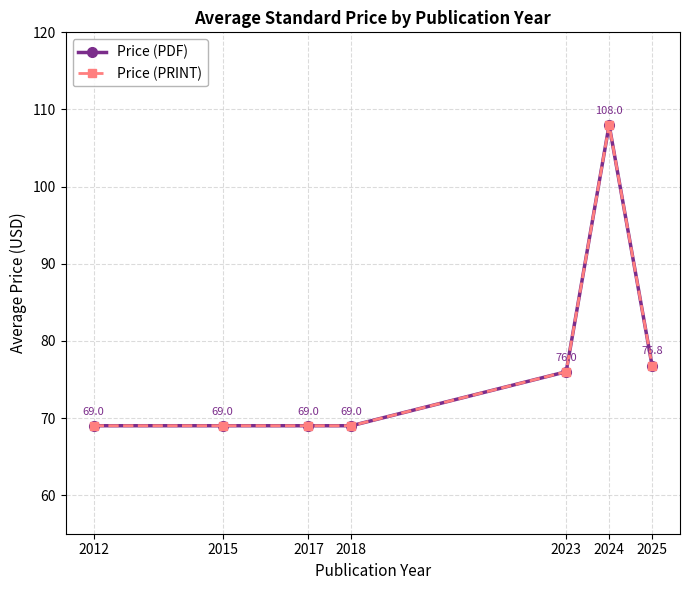

True or false: Price (PDF) and Price (PRINT) cross at least once.

False